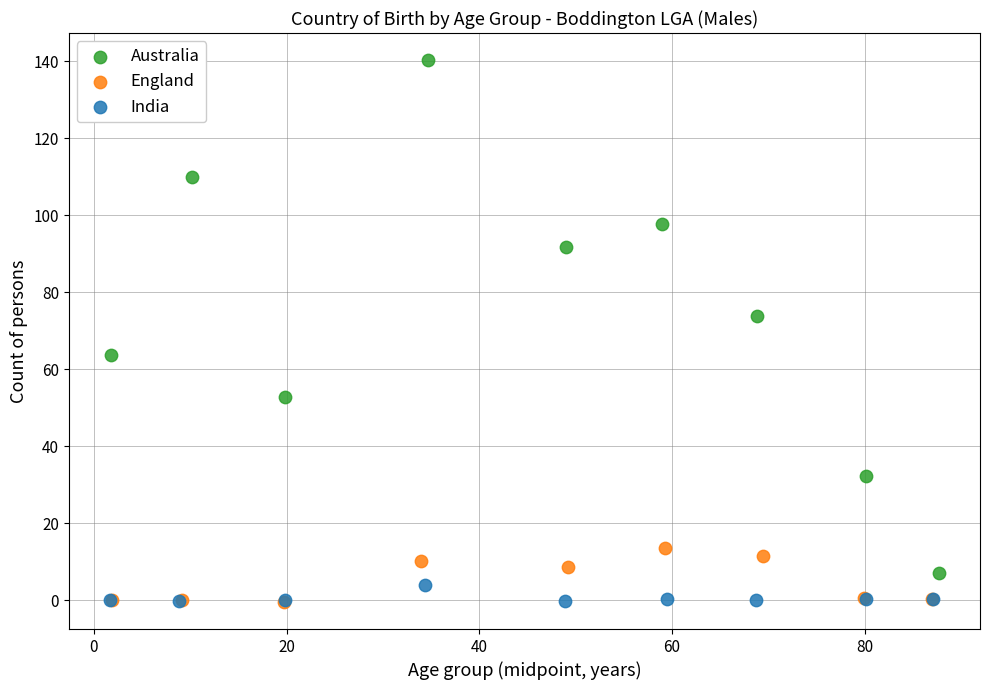

Which series has the largest Y range (max minus min)?

Australia